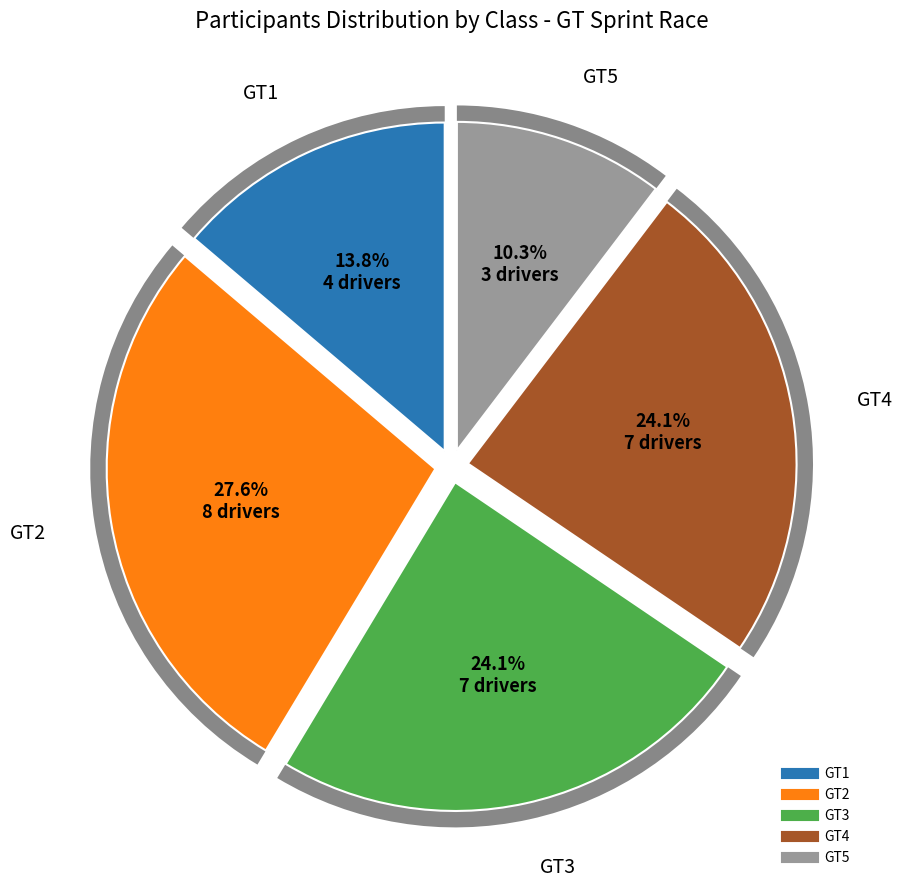

Does any single category account for the majority?

No